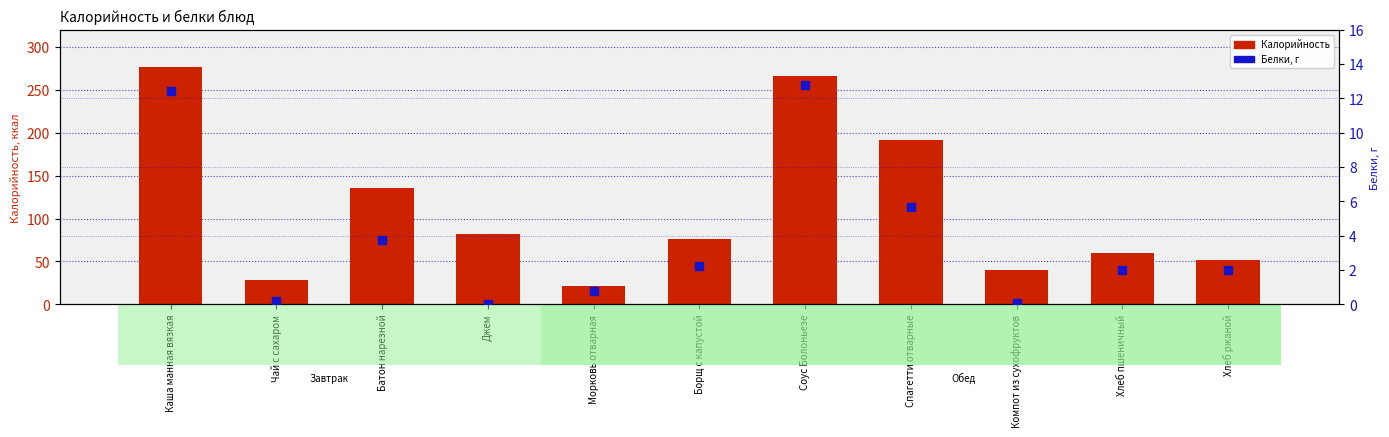

Is the value of Белки, г at Соус Болоньезе greater than the value of Калорийность at Хлеб пшеничный?

No